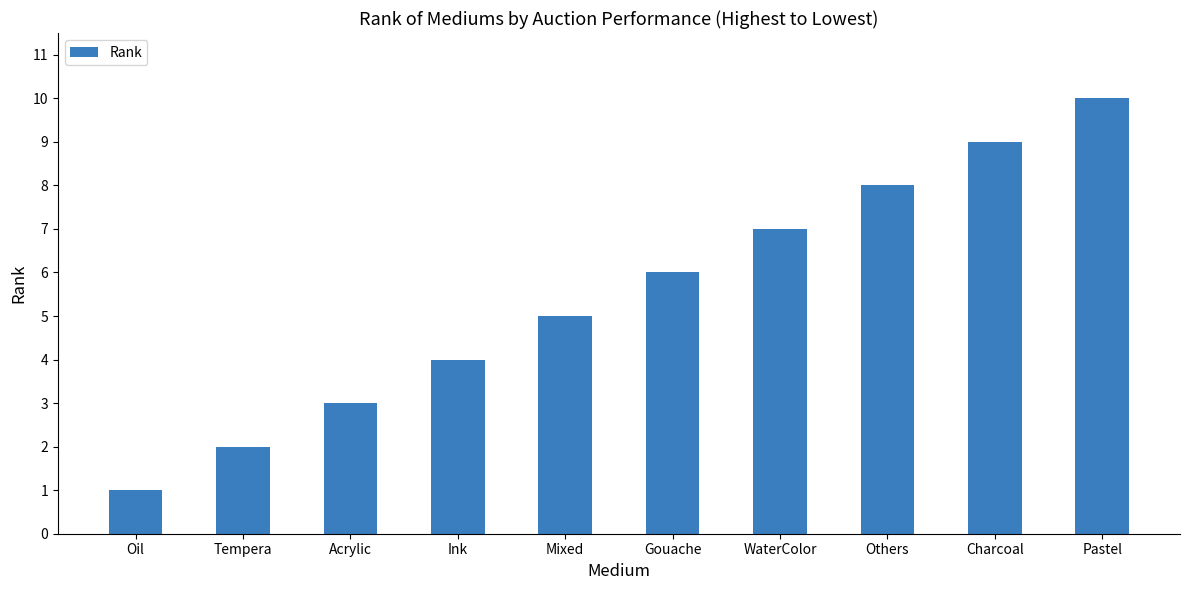

True or false: the data shows 4 at WaterColor.

False